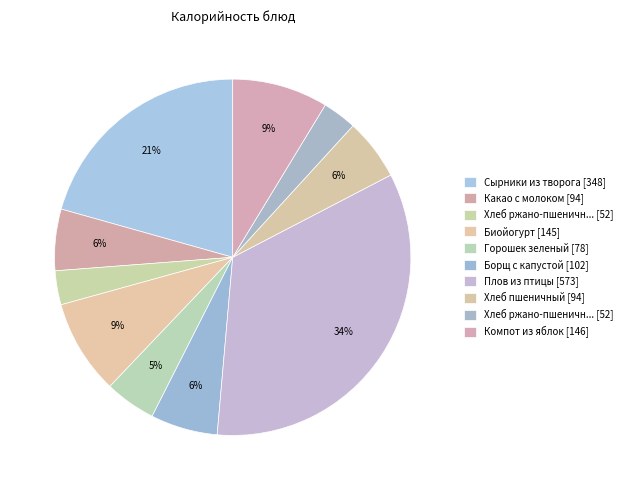

How many segments does this pie chart have?

10